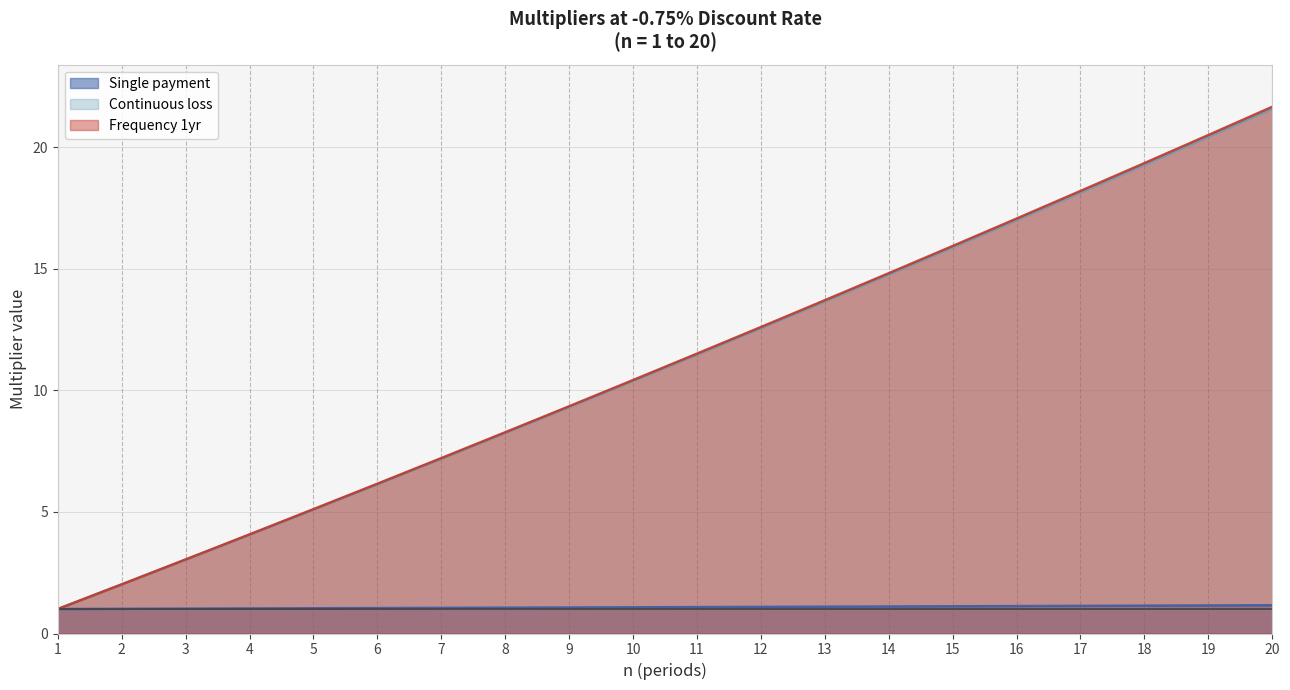

At which label does Continuous loss first exceed 11?

11